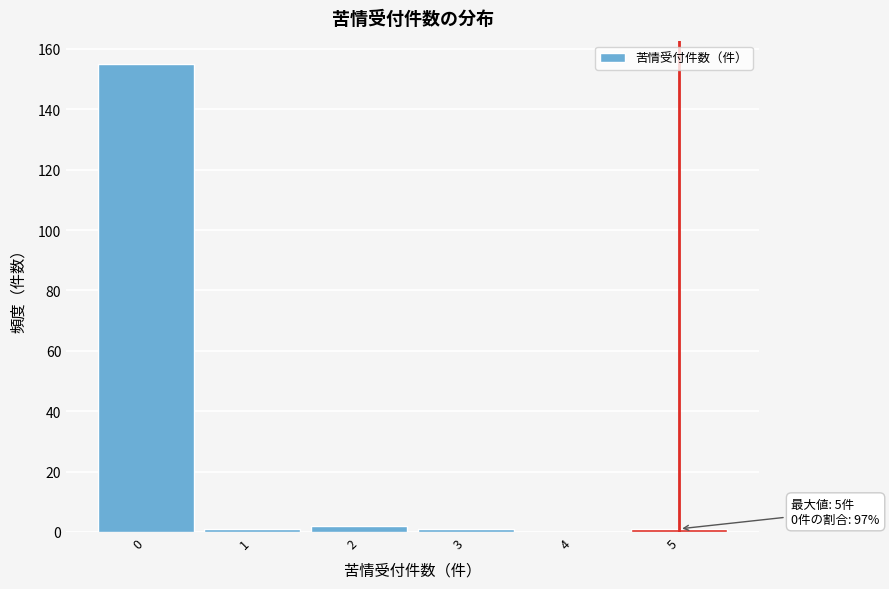

Reading left to right, what are all the values shown in this chart?

0=155	1=1	2=2	3=1	4=0	5=1